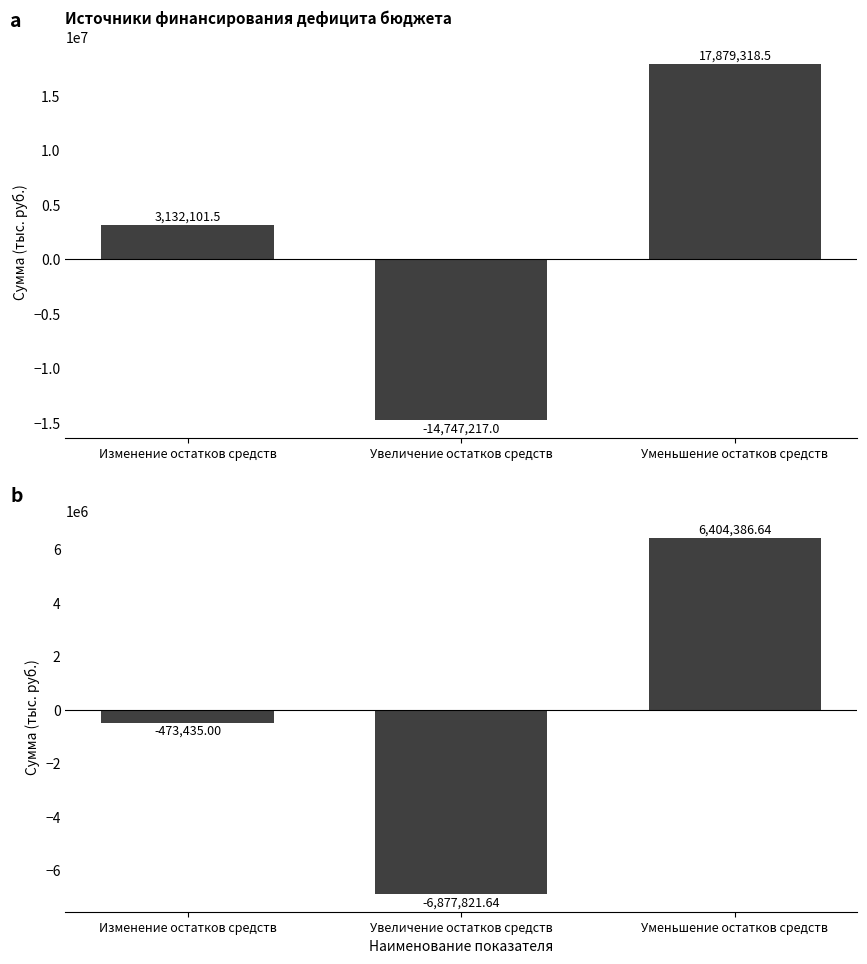

What is the average value of the Утверждено series?

2088067.7